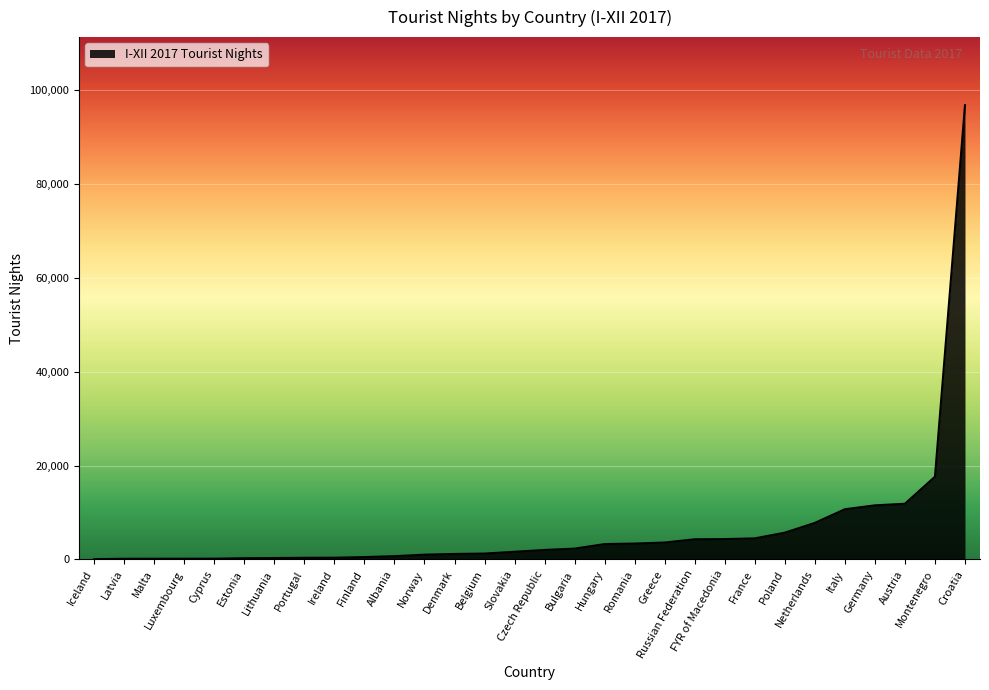

What is the greatest value displayed?

96797